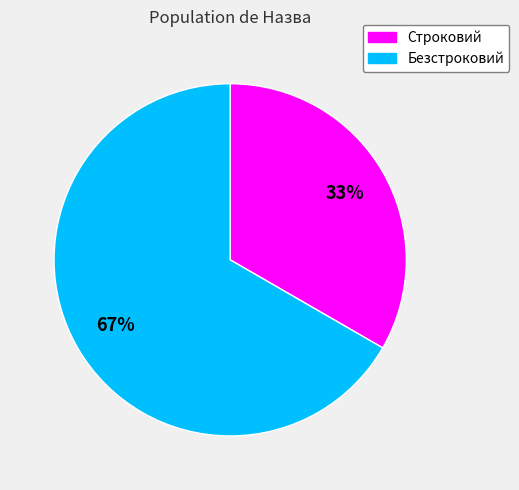

Is the sum of Строковий and Безстроковий greater than half?

Yes